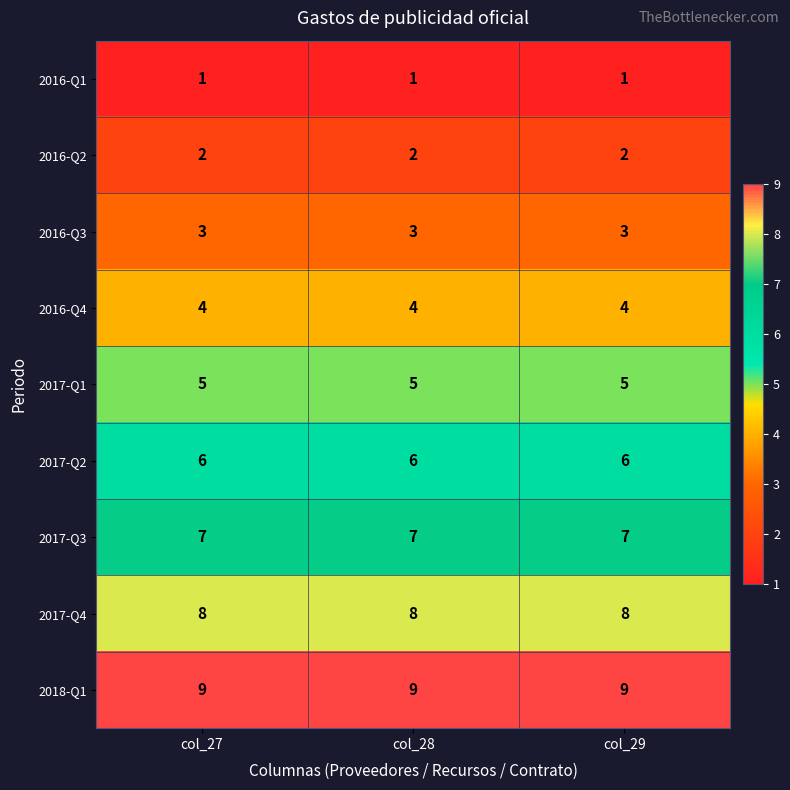

At how many categories does at least one series exceed 7?

3